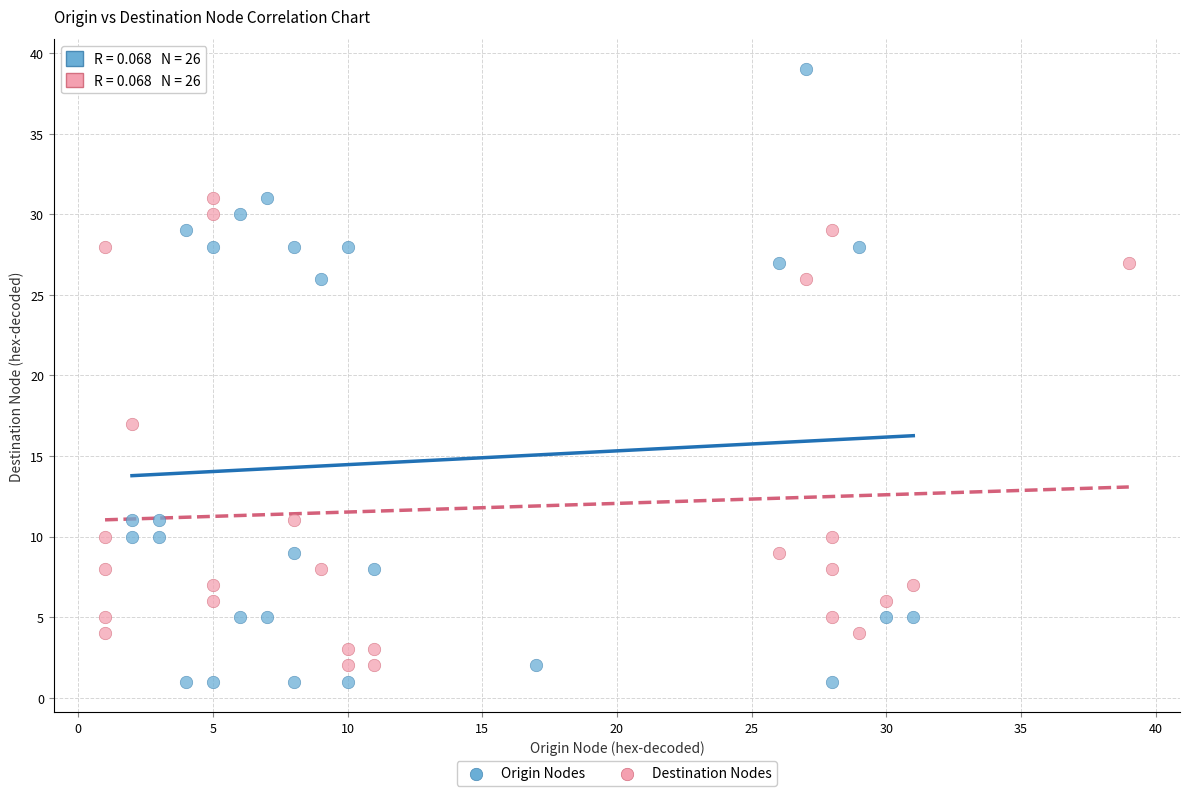

Which series reaches the maximum Y coordinate?

Origin Nodes